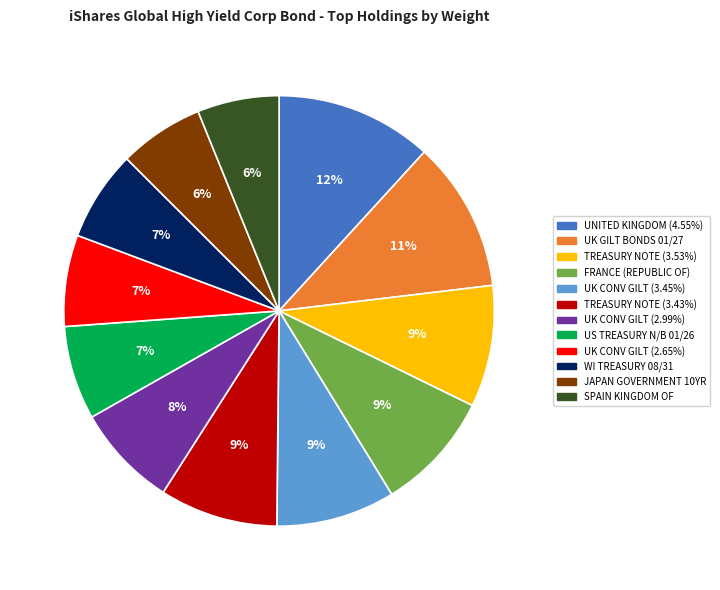

To the nearest percent, what is the average slice percentage?

8%